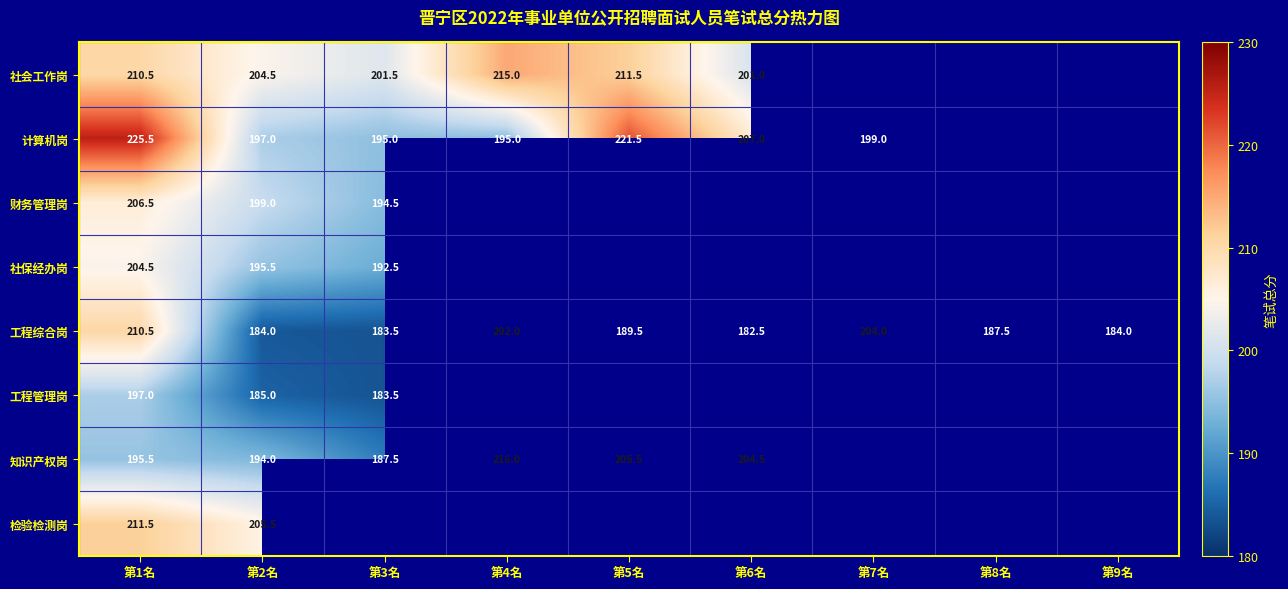

Where does the 工程综合岗 series first go above 187?

第1名